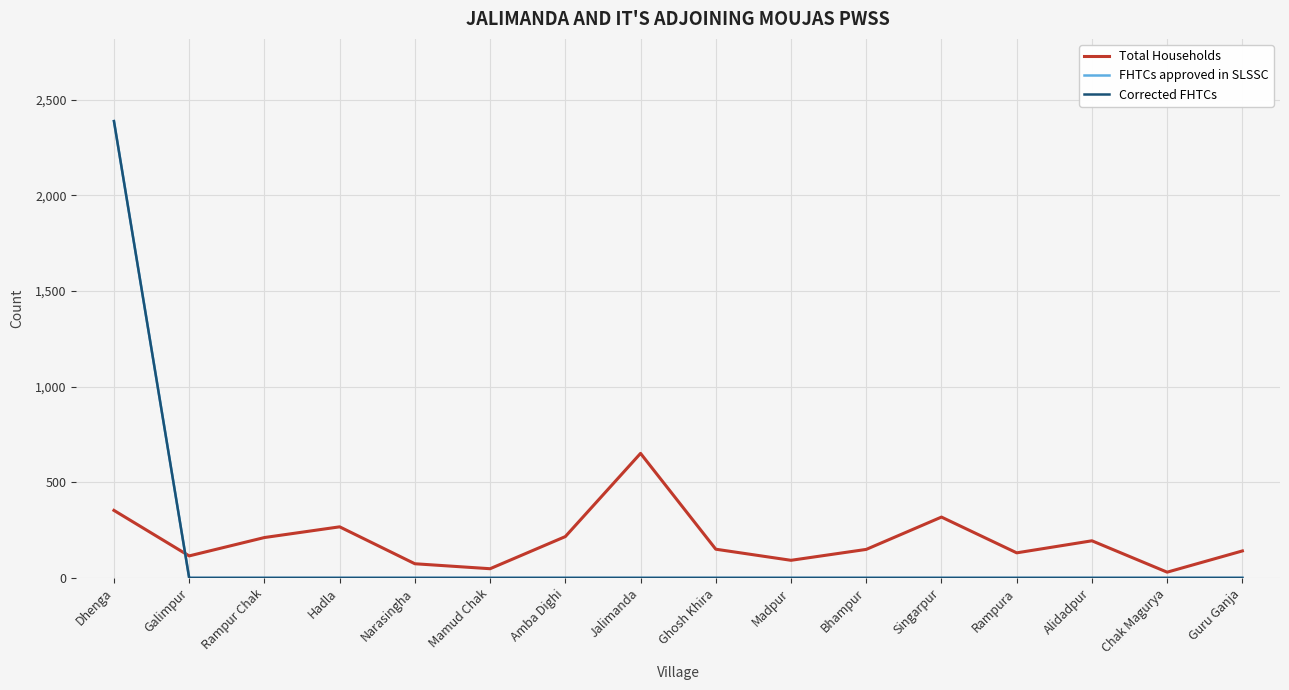

Between which two adjacent categories do Total Households and Corrected FHTCs first intersect?

Dhenga and Galimpur